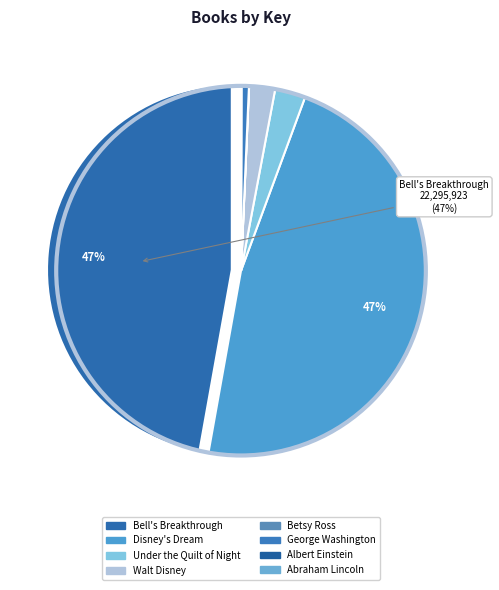

Does Abraham Lincoln account for over 50% of the chart?

No